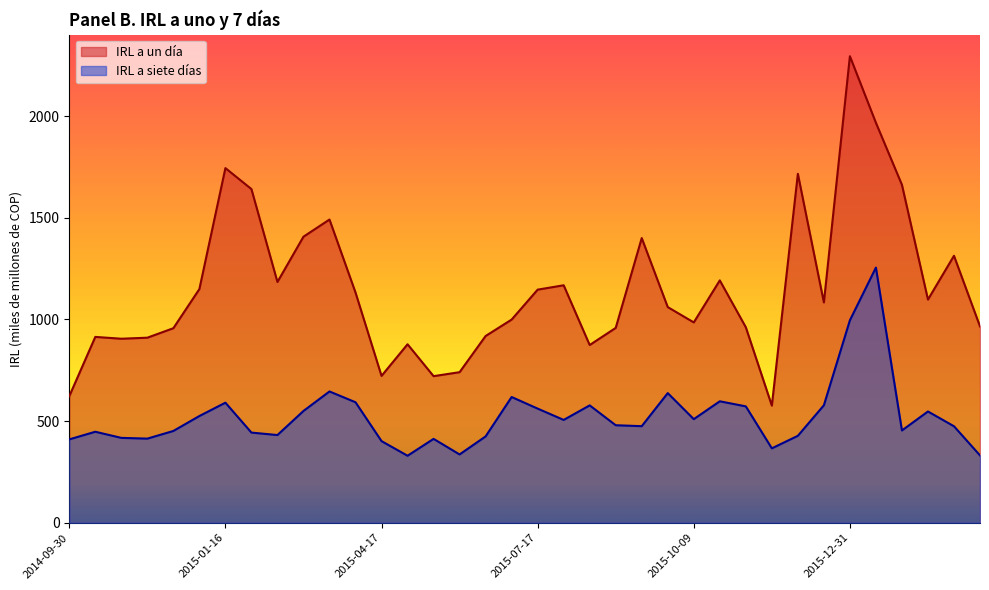

Is it true that IRL a siete días equals 475.1 at 2015-09-11?

True